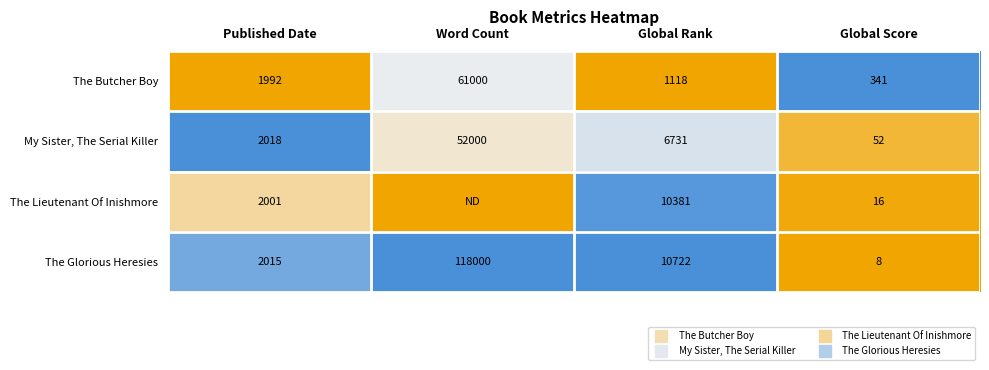

Is it true that The Butcher Boy equals 1.6 at Global Score?

False